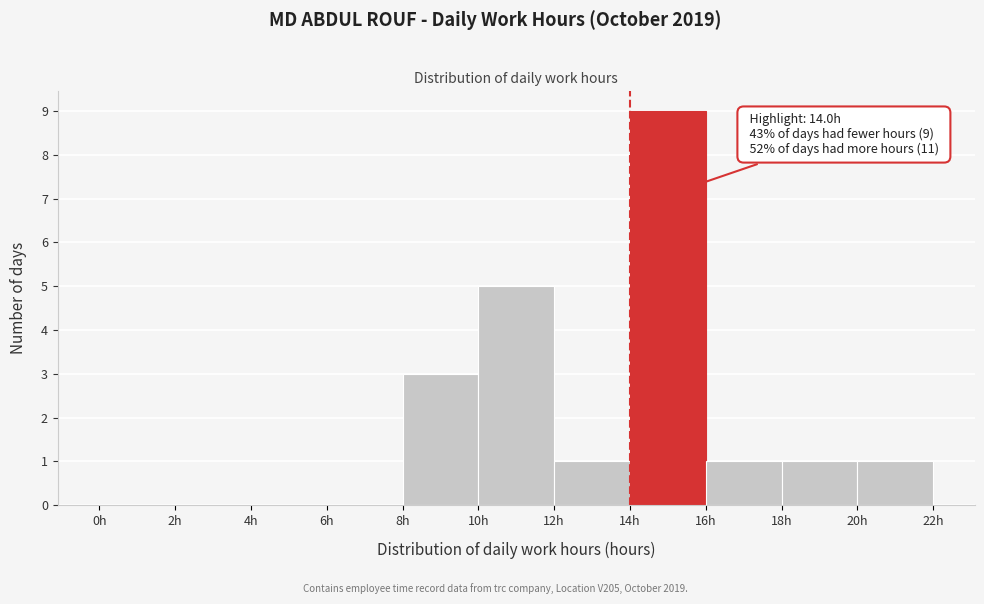

Which range on the x-axis has the tallest bar?

14 to 16